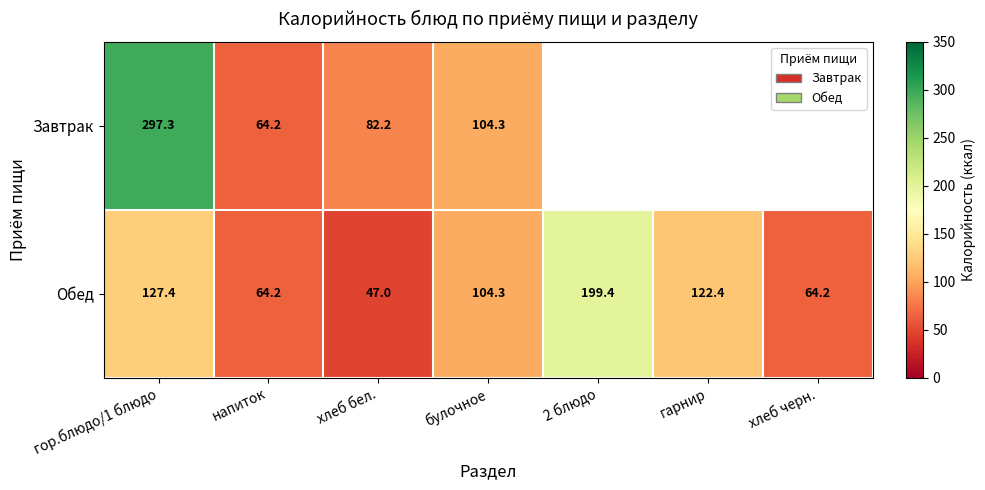

The value of Завтрак at гор.блюдо/1 блюдо is 469.3. True or false?

False